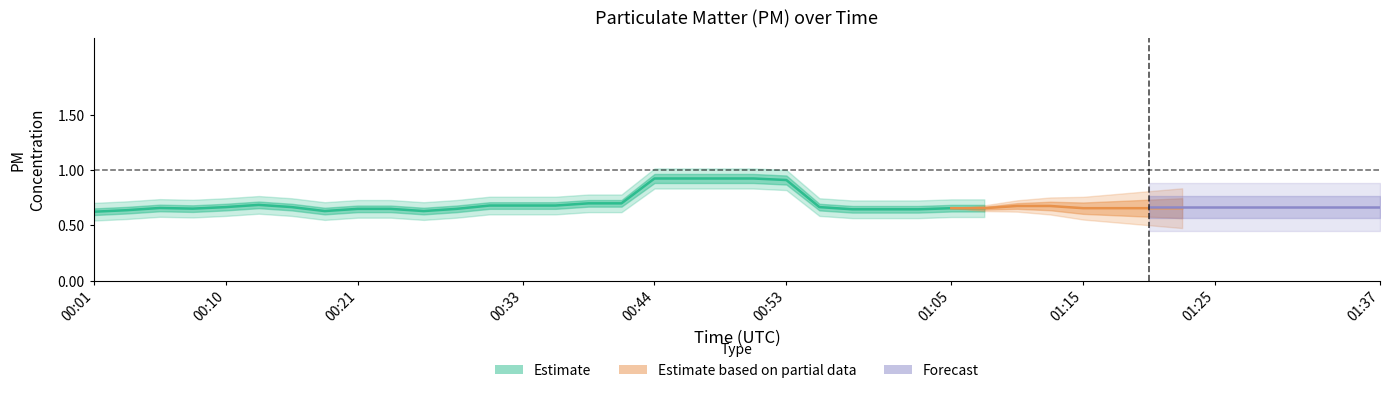

True or false: P2 and P1 intersect in this chart.

False